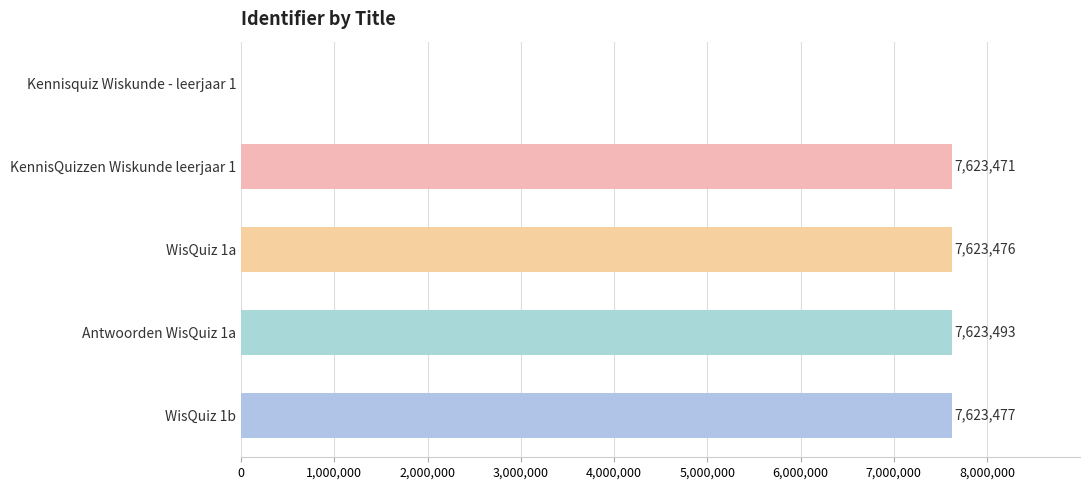

What is the greatest value displayed?

7623493